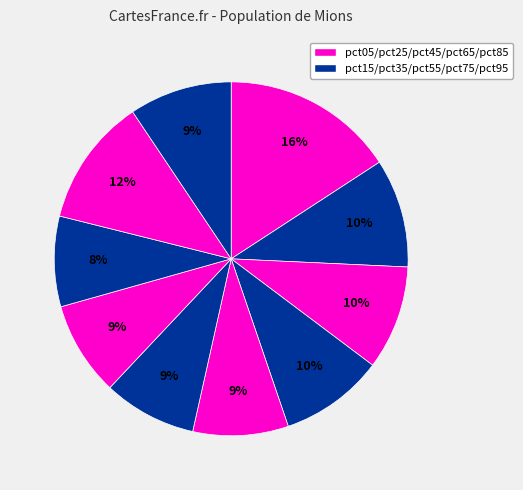

How many slices are in this pie chart?

10